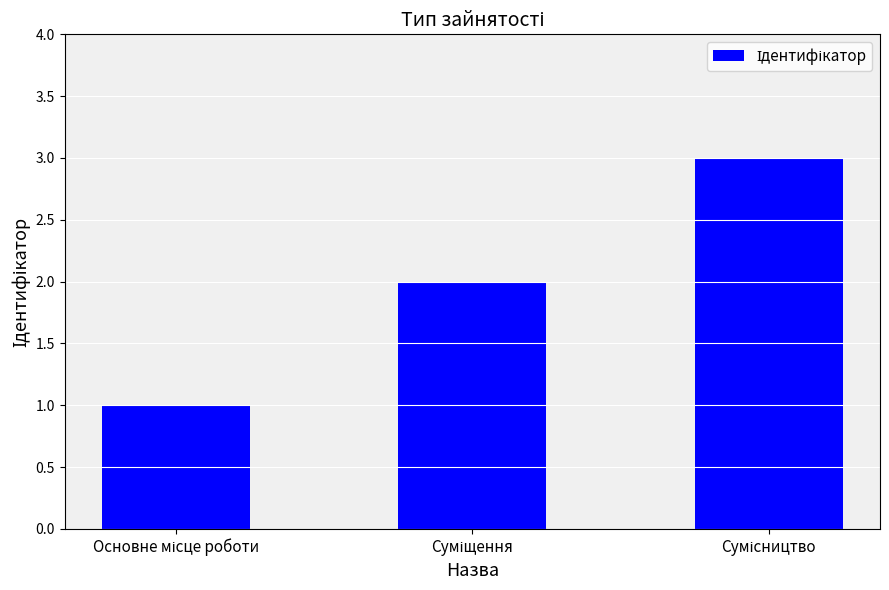

What is the greatest value displayed?

3